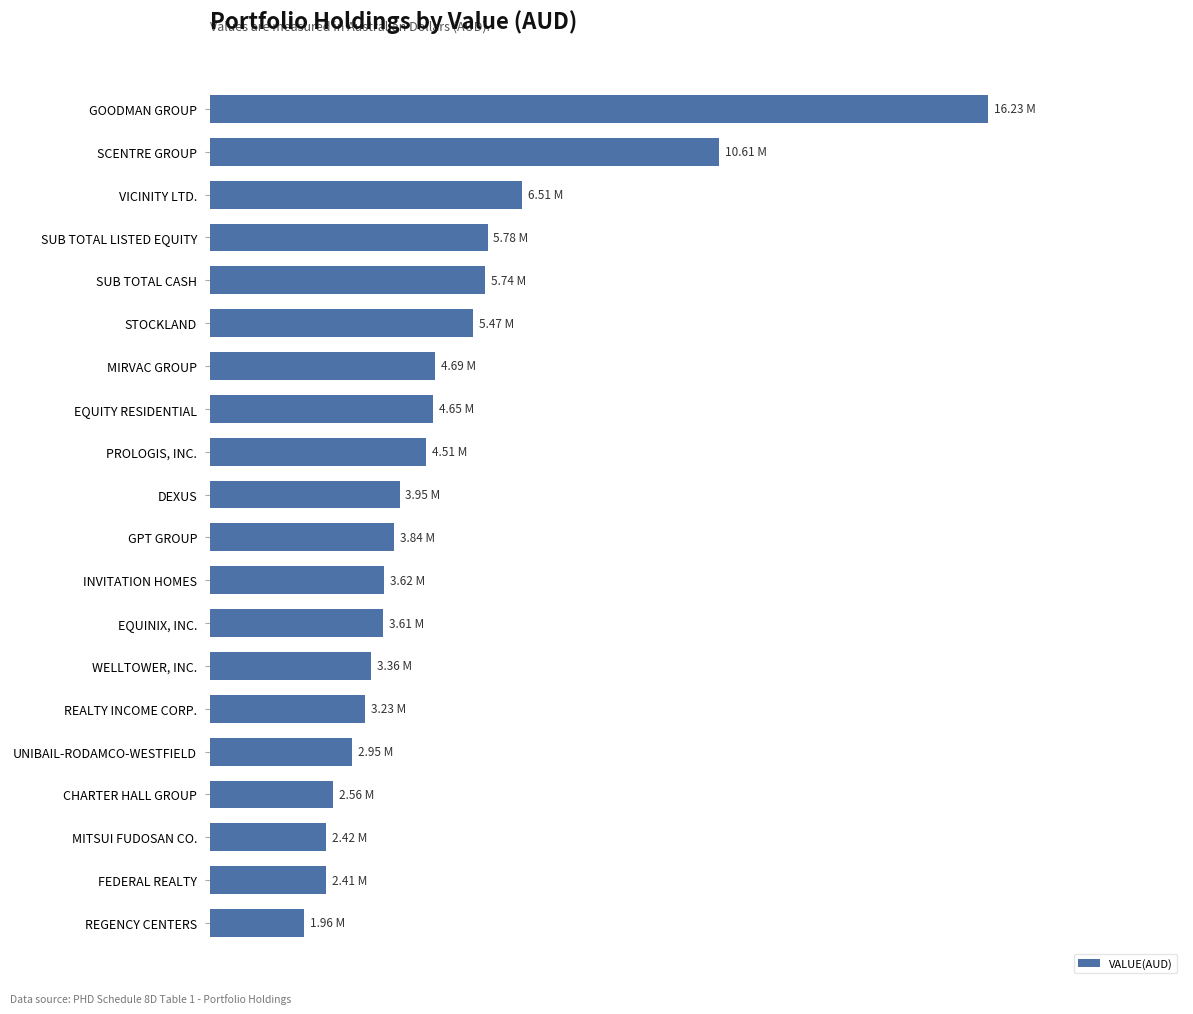

Are the bars grouped side by side (vs. stacked)?

No